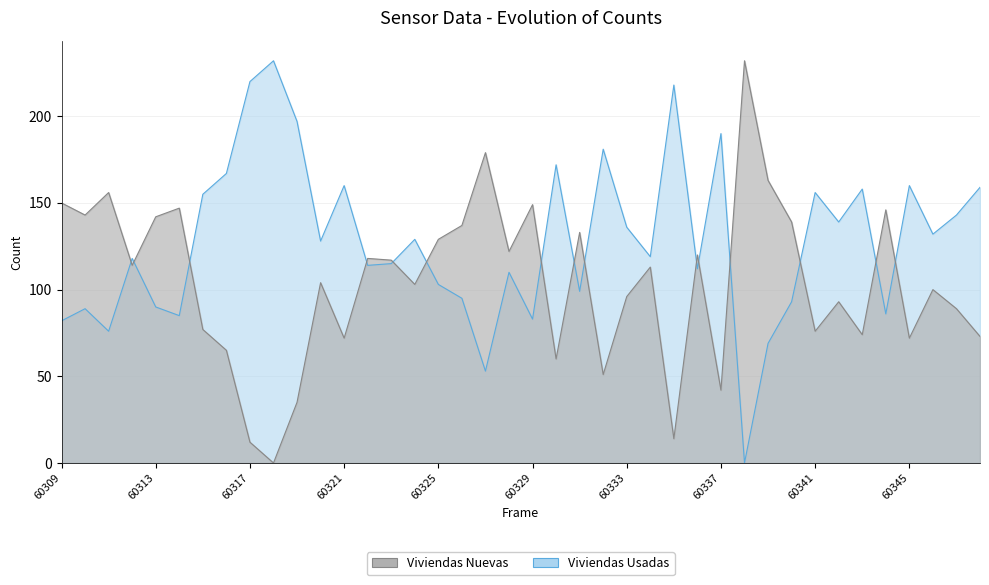

What are all the series names shown in the legend?

Viviendas Nuevas, Viviendas Usadas